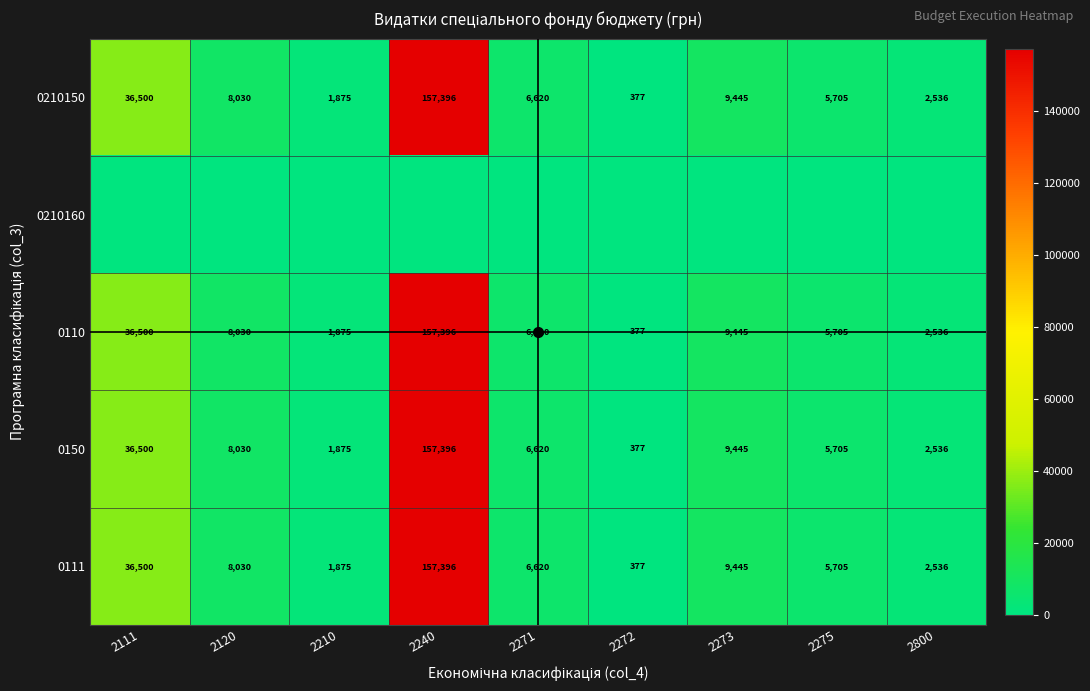

List the labels in order of 0210150 value, largest first.

2240, 2111, 2273, 2120, 2271, 2275, 2800, 2210, 2272